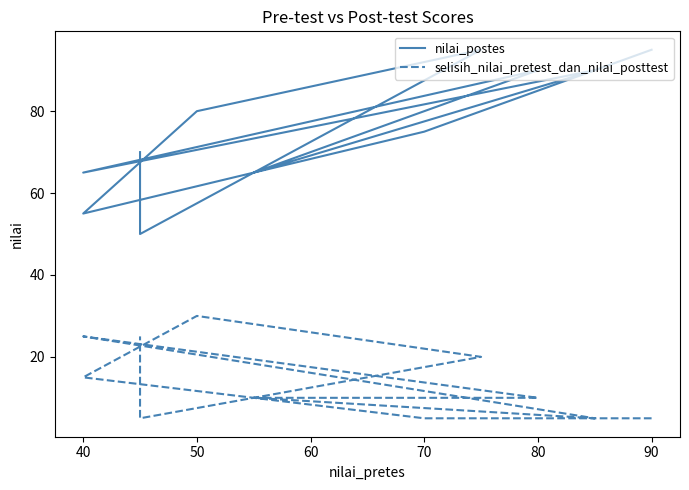

What is the difference between the second highest and second lowest values in the nilai_postes series?

40